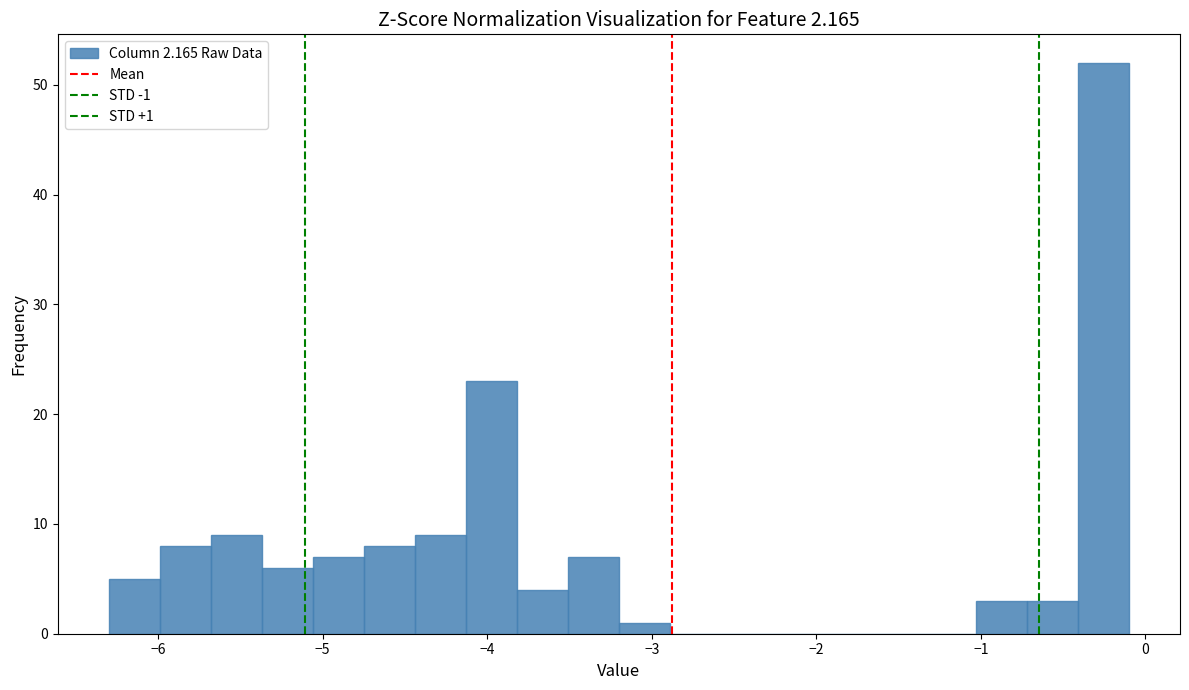

Read against the x-axis, roughly where is the centre of the tallest bar?

-0.3